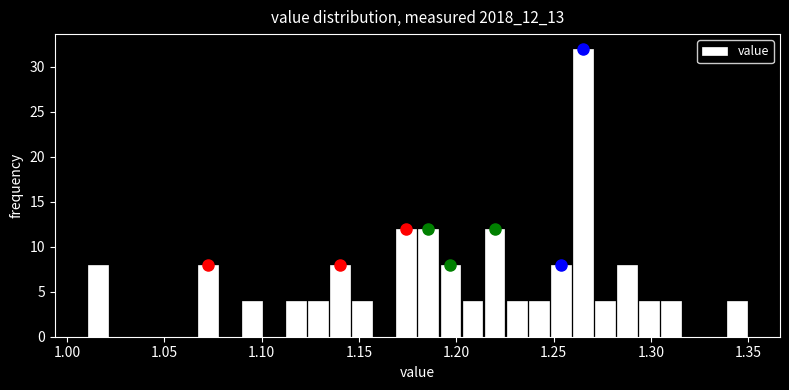

Read against the x-axis, roughly where is the centre of the tallest bar?

1.265